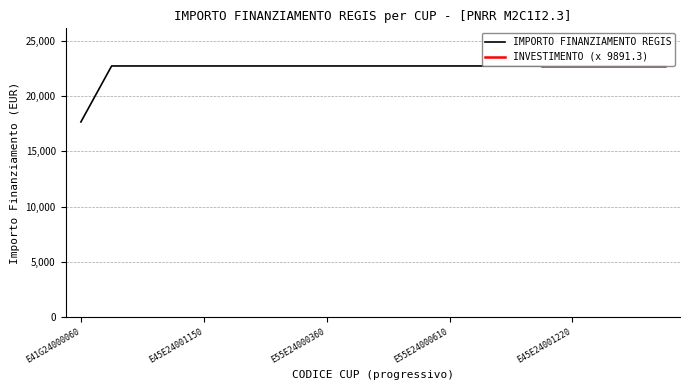

What is the maximum value shown in the chart?

22750.0